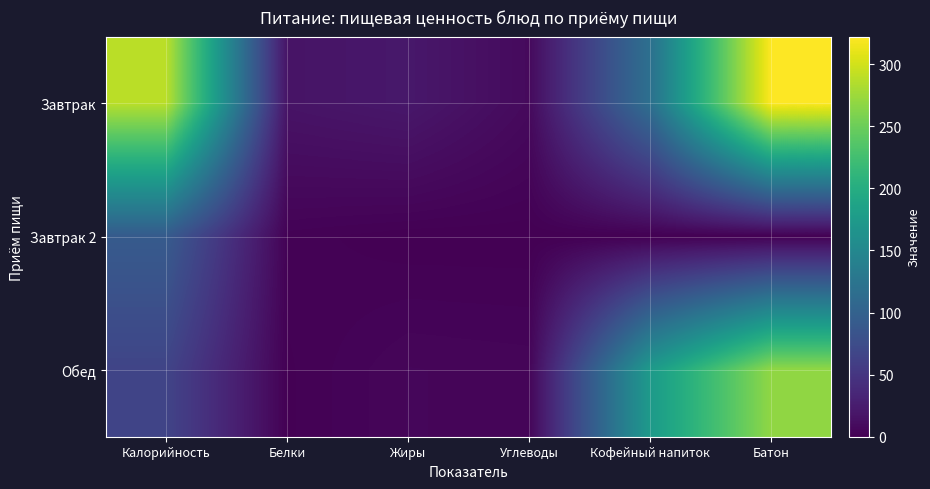

Reading left to right, extract all data points from this chart.

Завтрак: Калорийность=289.1	Белки=17.1	Жиры=20.8	Углеводы=8.3	Кофейный напиток=118.7	Батон=322.2
Завтрак 2: Калорийность=92.0	Белки=2.0	Жиры=0.2	Углеводы=0.2	Кофейный напиток=0.0	Батон=0.0
Обед: Калорийность=65.8	Белки=1.0	Жиры=5.1	Углеводы=4.5	Кофейный напиток=174.4	Батон=269.0